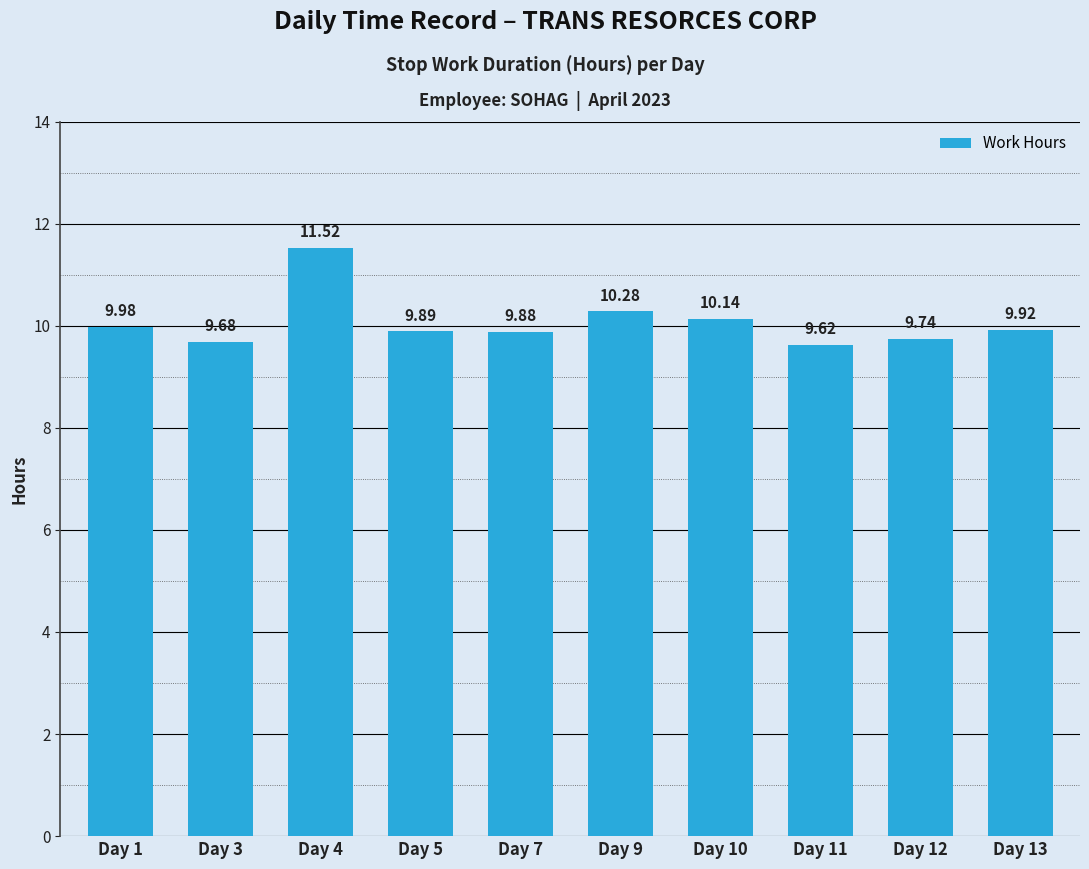

How many bars are there in total?

10